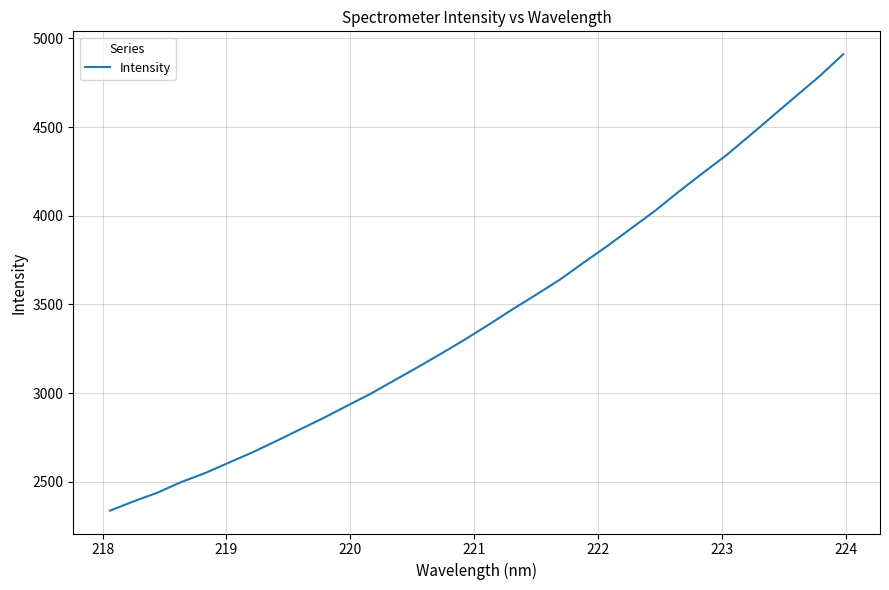

What is the difference between the maximum and minimum values?

2573.6